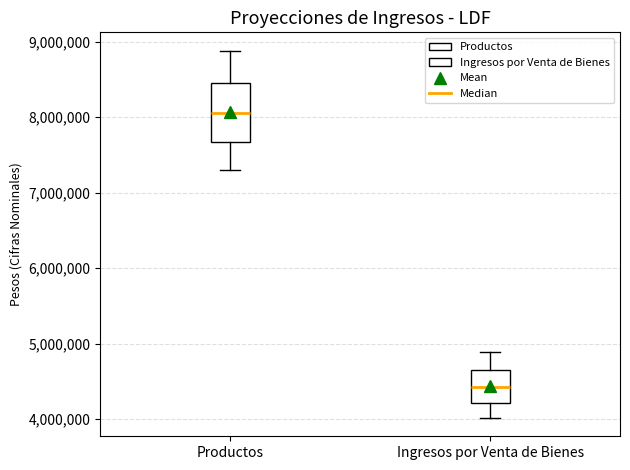

Which box is the tallest, from its lower edge to its upper edge?

Productos